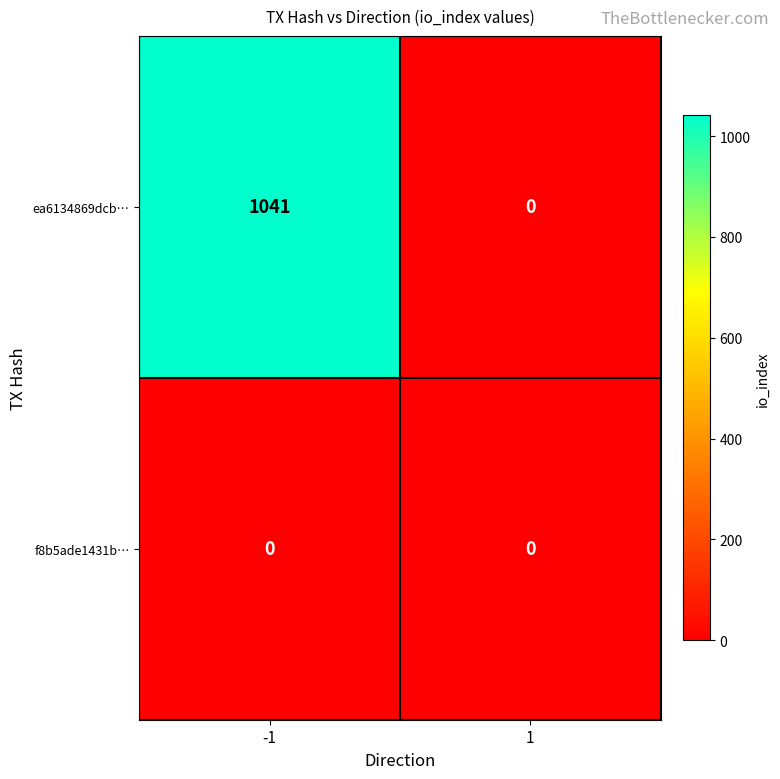

What is the difference between the highest and lowest values at -1?

1041